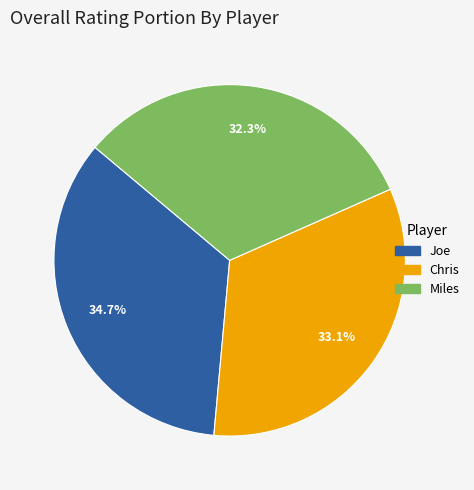

What percentage is the Miles slice, to the nearest percent?

32%